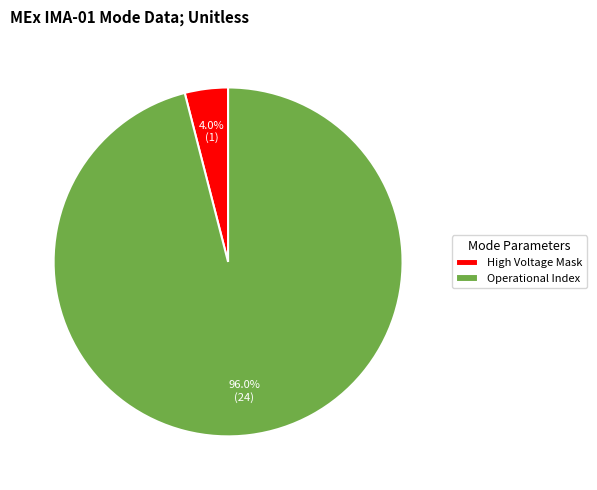

Combined, what portion of the pie is Operational Index and High Voltage Mask?

100.0%